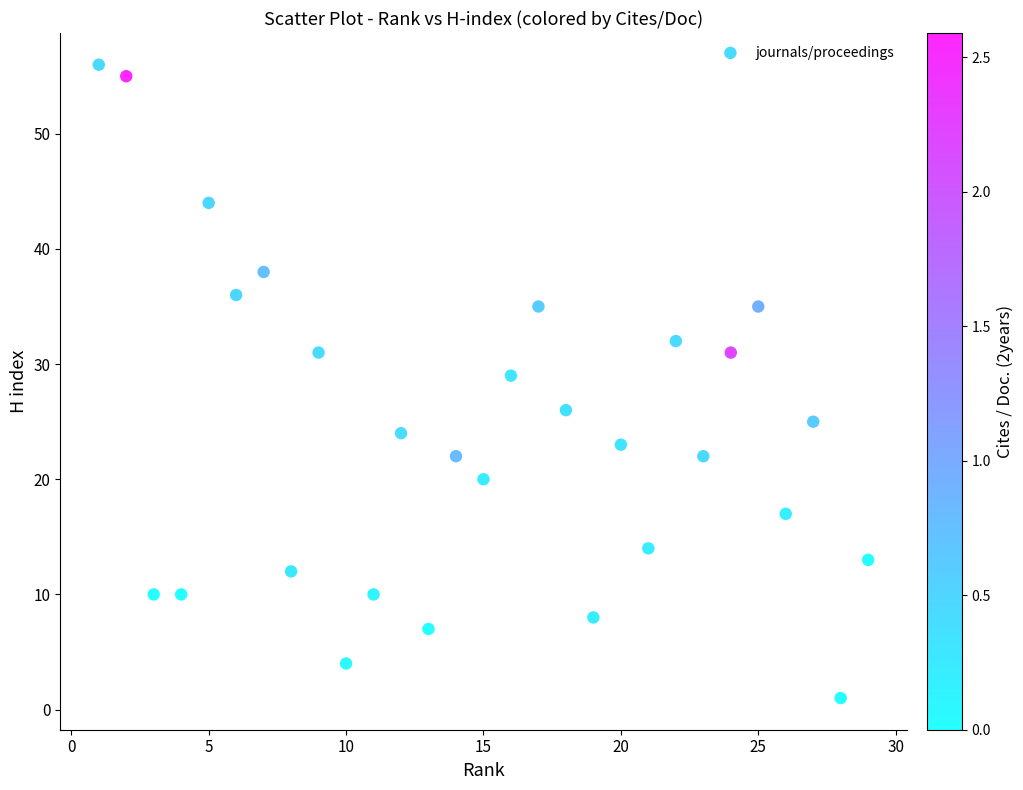

What Y value in the scatter plot is closest to 28?

29